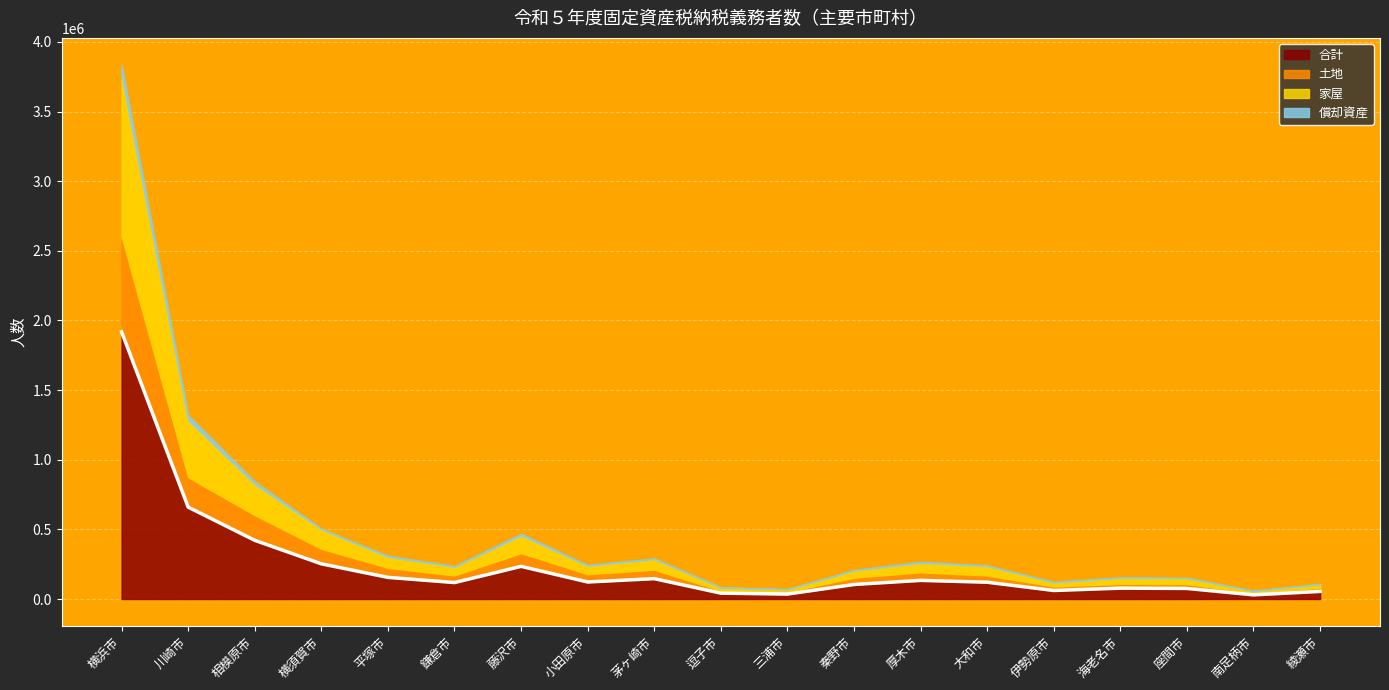

What is the difference between the maximum and minimum values in the 土地 series?

668801